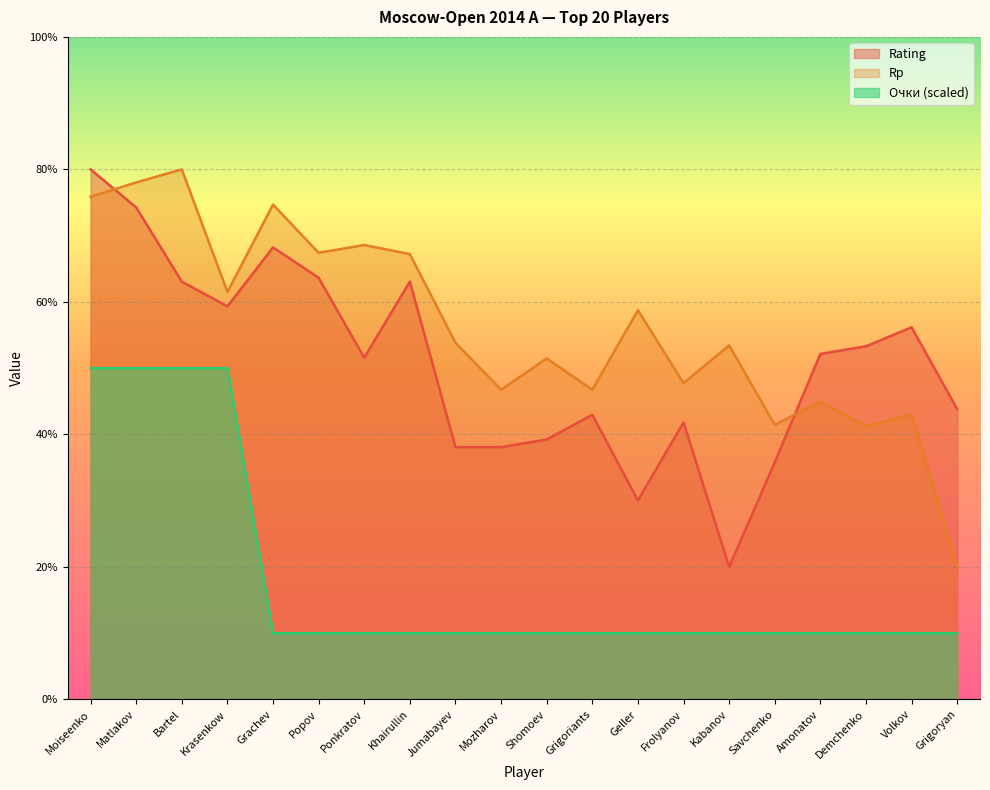

What is the minimum value shown in the chart?

10.0